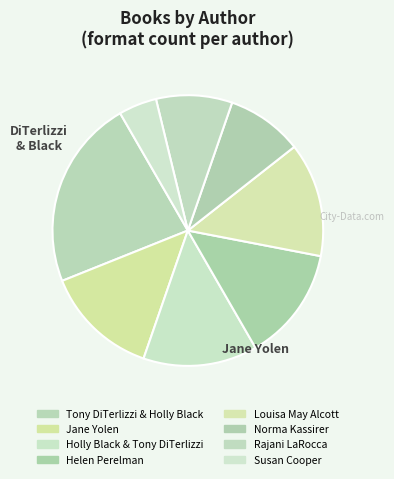

Is it true that Helen Perelman is 14% of the pie?

True